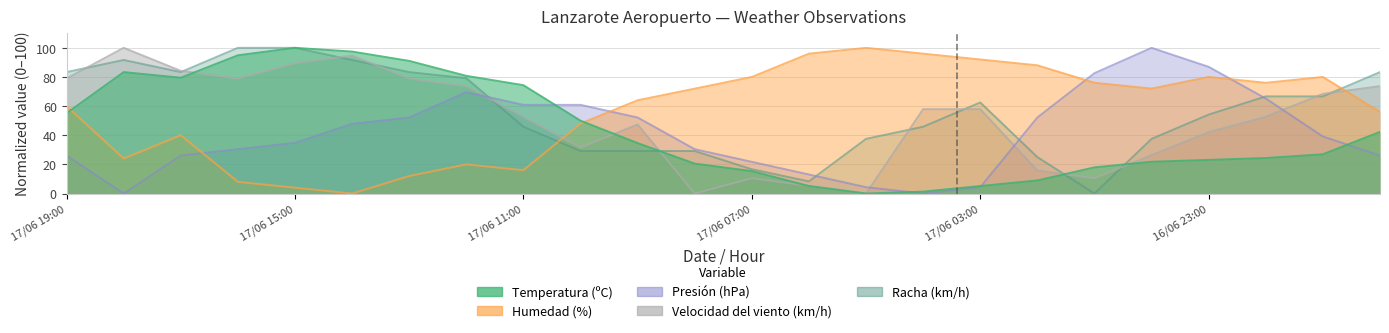

What are all the series names shown in the legend?

Temperatura (ºC), Humedad (%), Presión (hPa), Velocidad del viento (km/h), Racha (km/h)